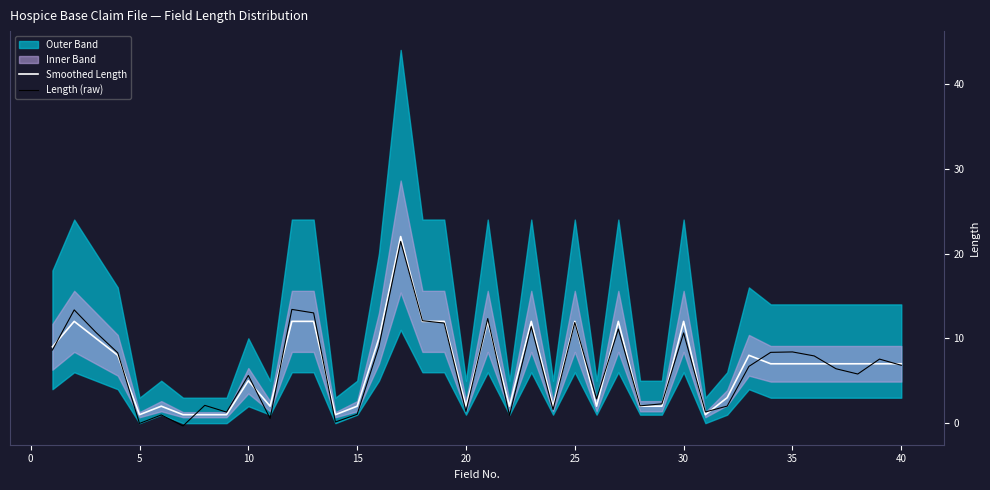

In Length (raw), how many points are higher than both neighbors (excluding endpoints)?

13